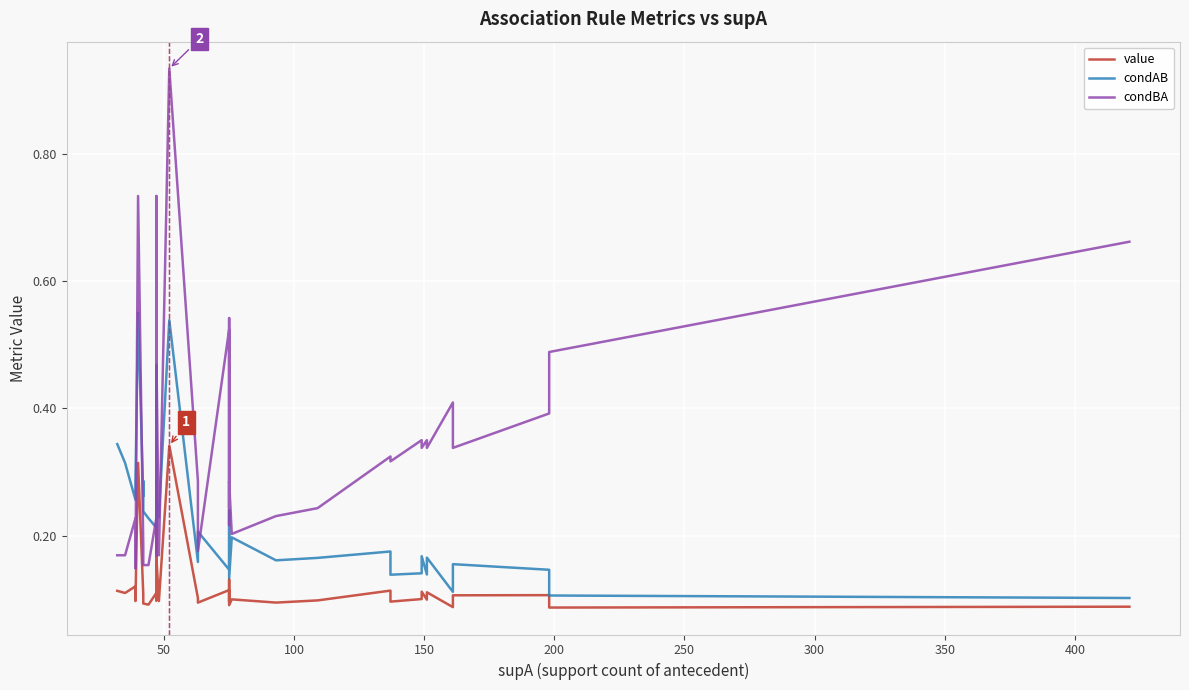

What is the average value of the value series?

0.1